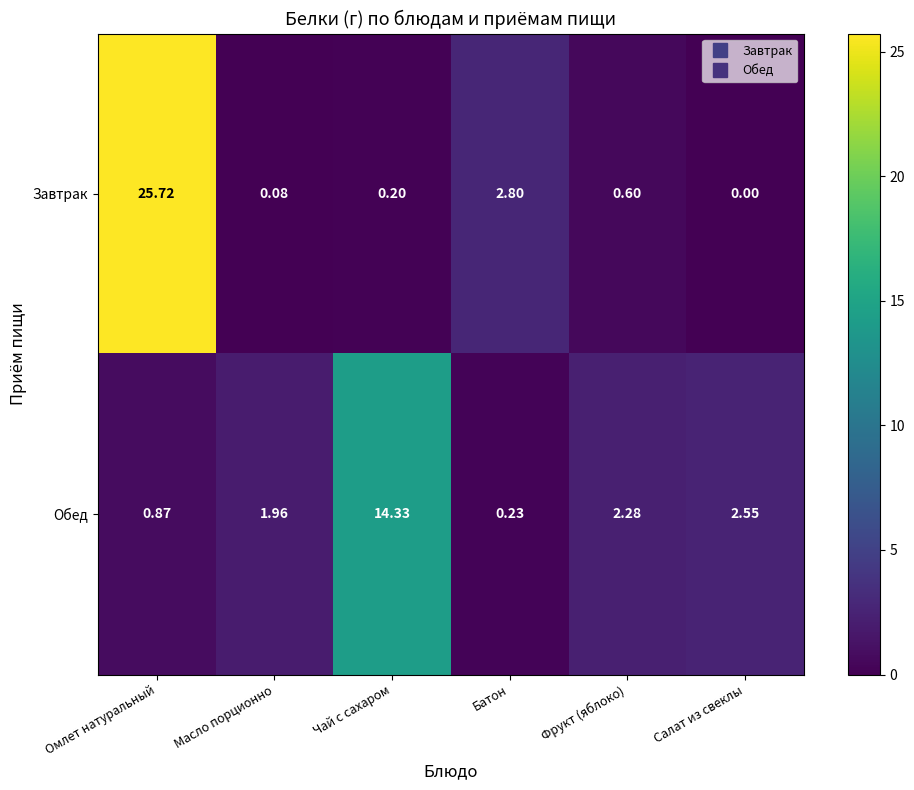

What is the greatest value displayed?

25.7